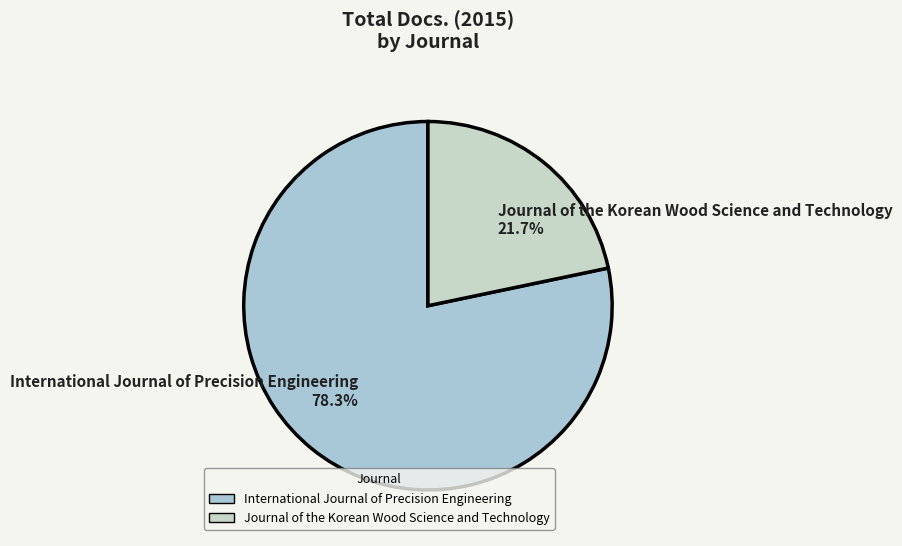

Between Journal of the Korean Wood Science and Technology and International Journal of Precision Engineering, which is larger?

International Journal of Precision Engineering